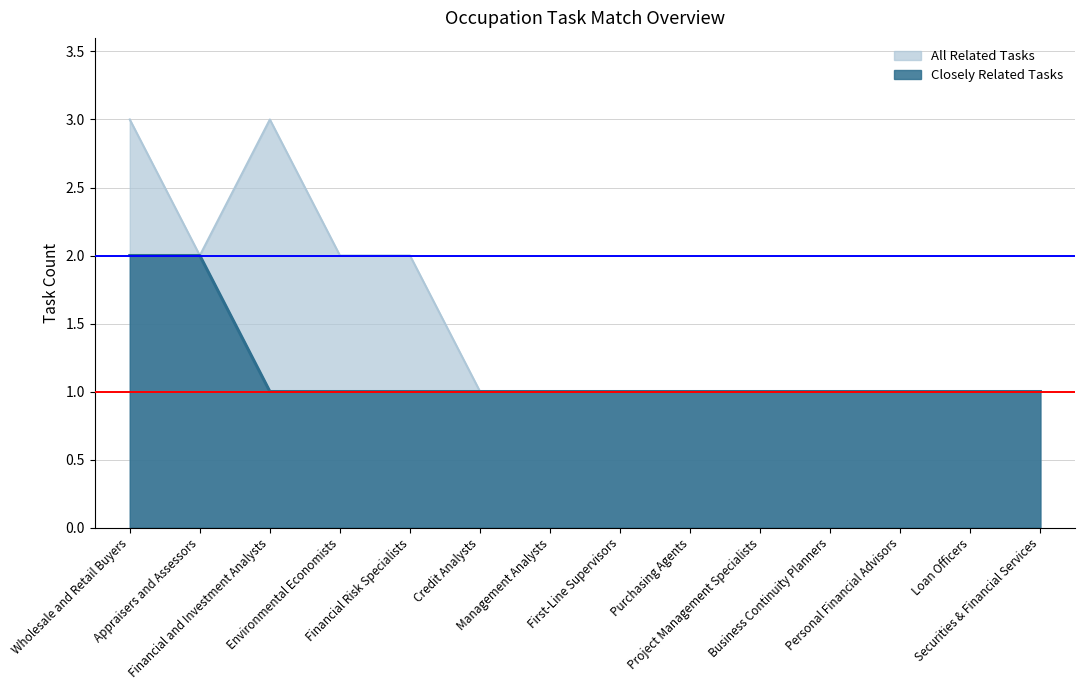

Which has a higher value, Securities & Financial Services or Appraisers and Assessors?

Appraisers and Assessors